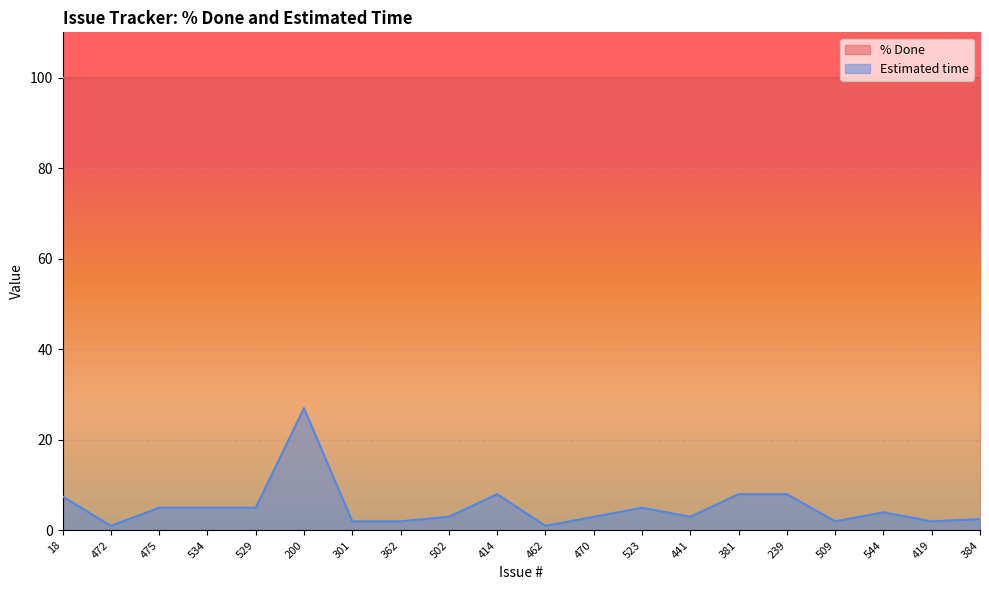

What is the greatest value displayed?

100.0